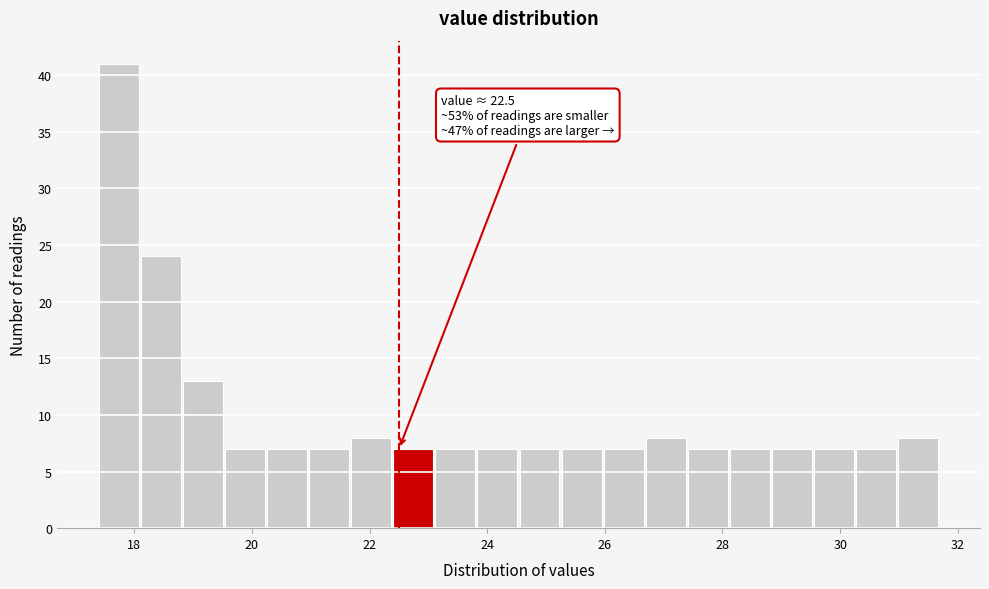

Around what value on the x-axis is the tallest bar? Give the approximate position of its centre, as read against the axis.

17.8